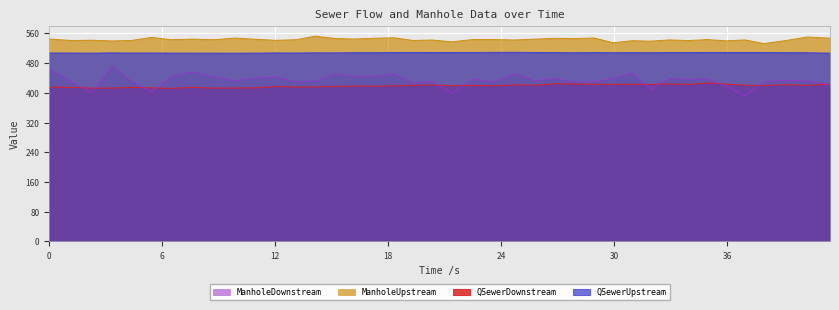

Read the QSewerDownstream value at 7.587.

414.6